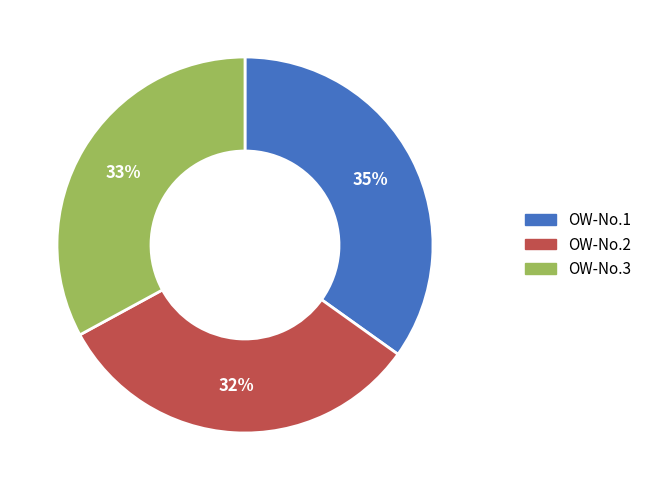

To the nearest percent, what is the average slice percentage?

33%